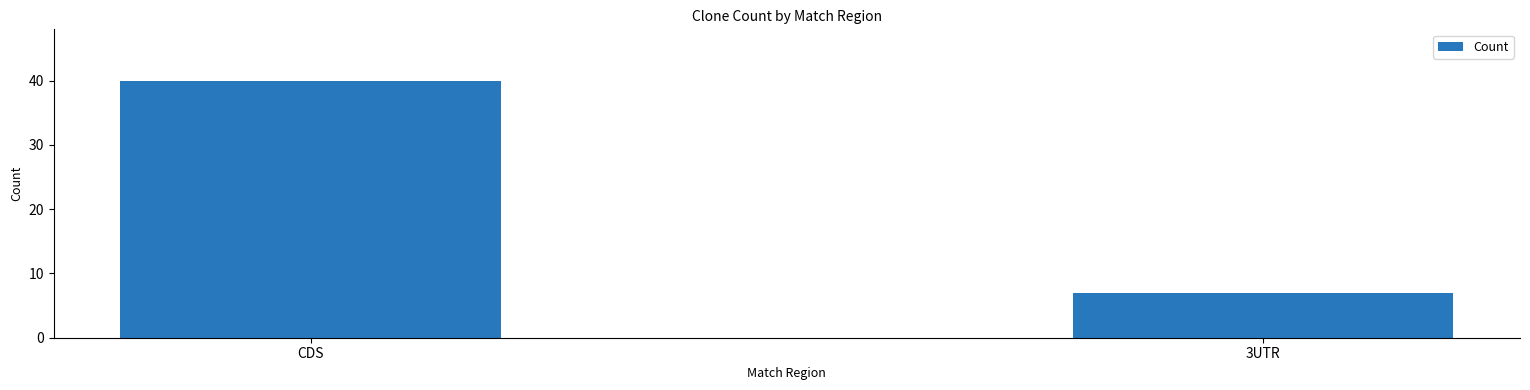

List the labels in order of value, largest first.

CDS, 3UTR